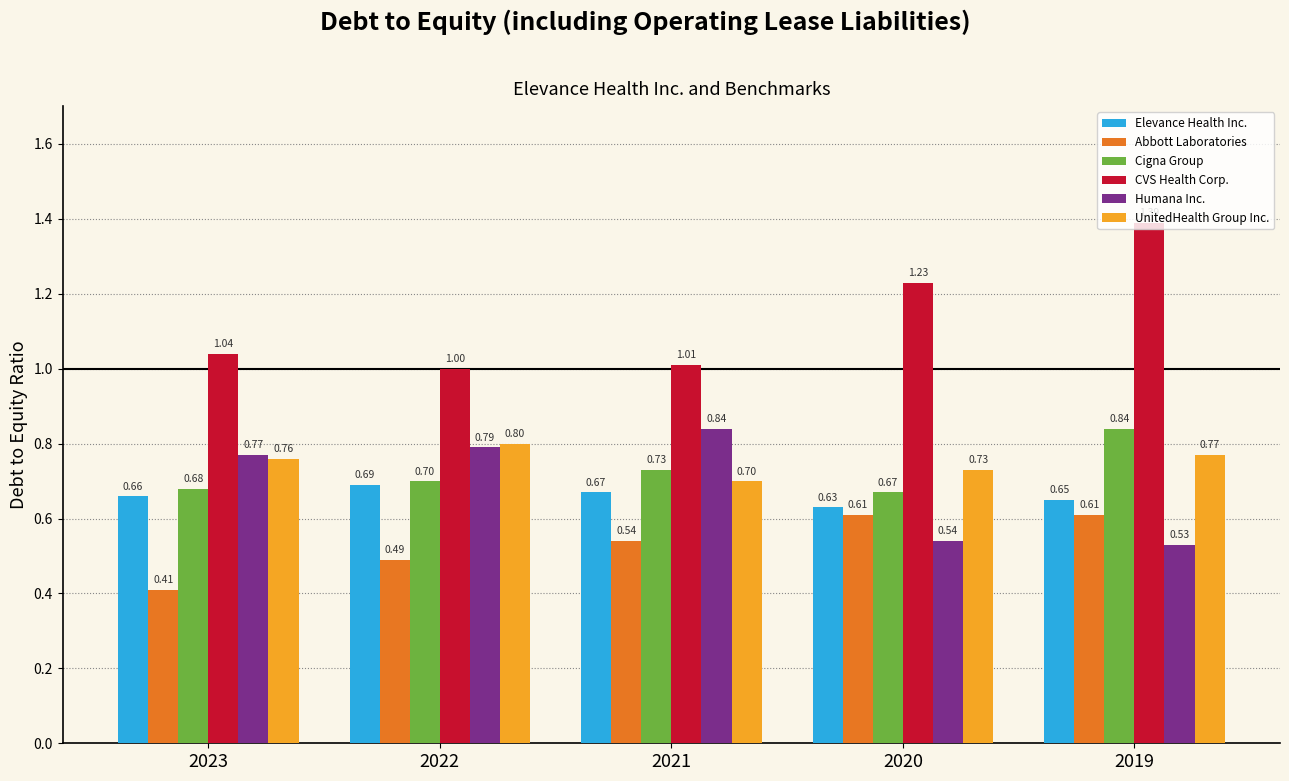

What is the sum of all Elevance Health Inc. values?

3.3